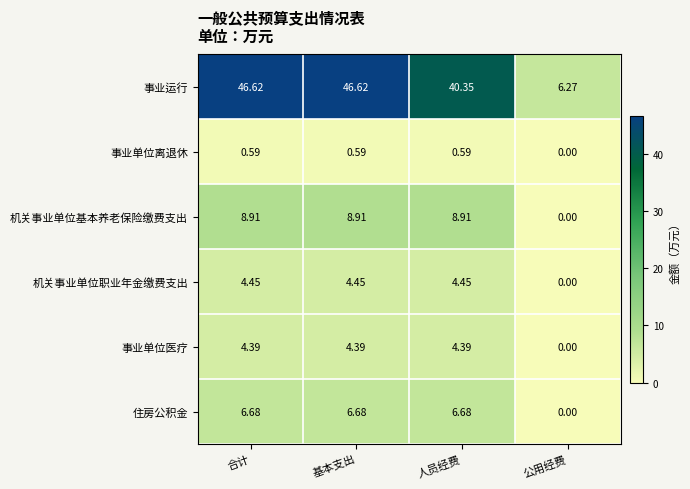

At 合计, list the series in order from smallest to largest.

事业单位离退休, 事业单位医疗, 机关事业单位职业年金缴费支出, 住房公积金, 机关事业单位基本养老保险缴费支出, 事业运行